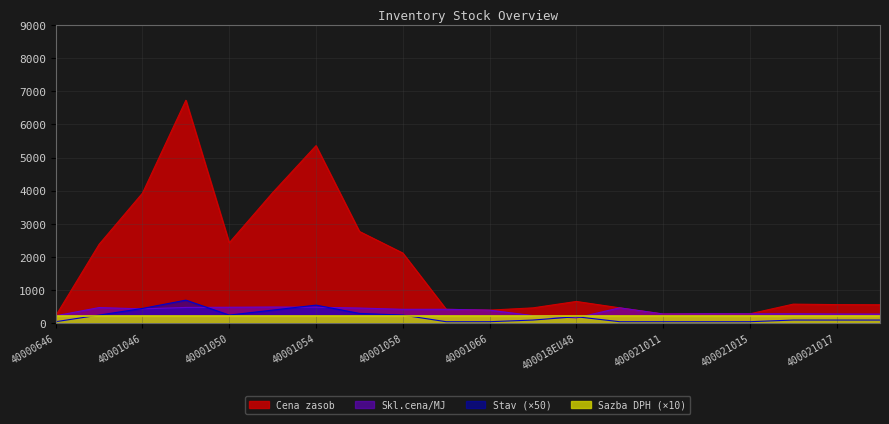

Between 40001044 and 40001056, which series saw the biggest shift?

Cena zasob